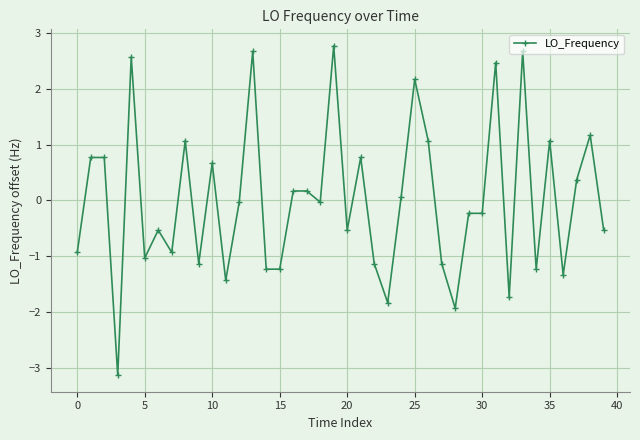

True or false: the data has more than 0 interior local peaks.

True